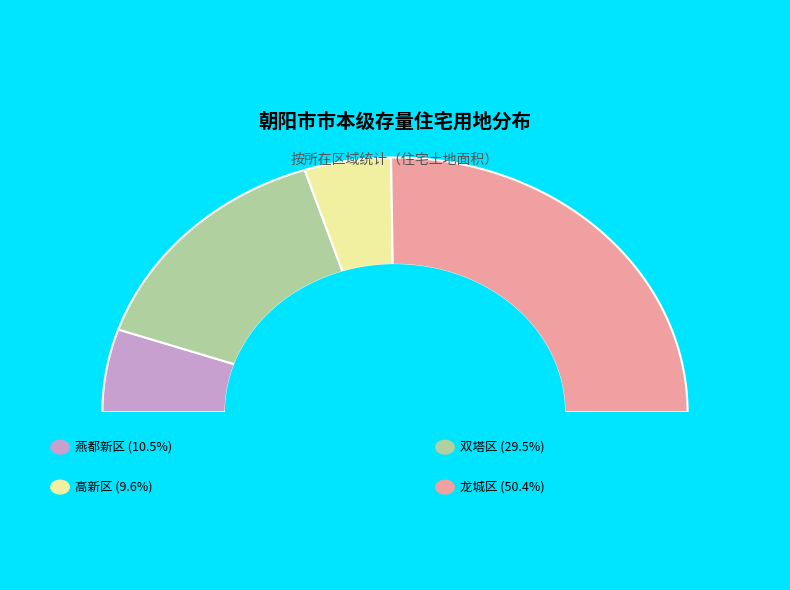

Combined, do 燕都新区 and 高新区 account for over 50%?

No